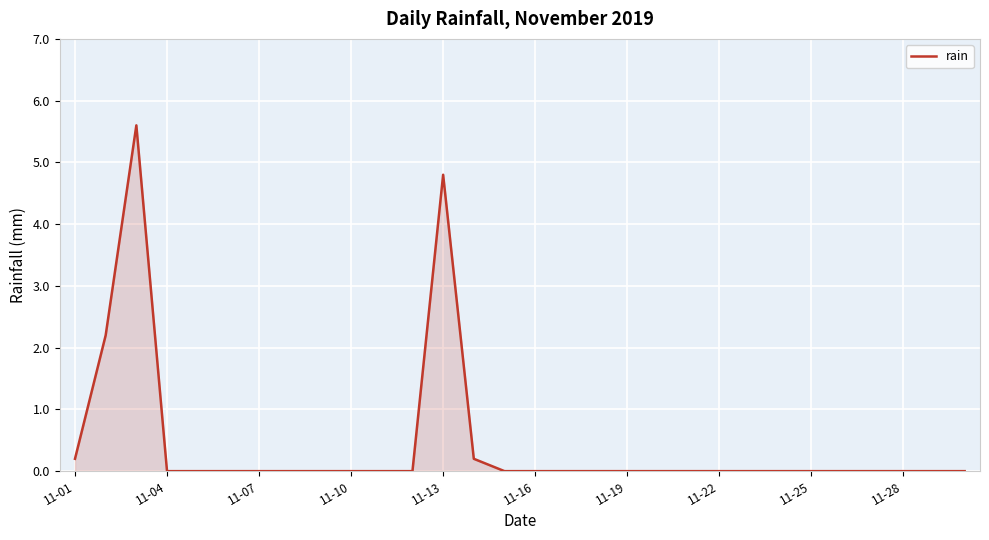

What is the difference between the maximum and minimum values?

5.6